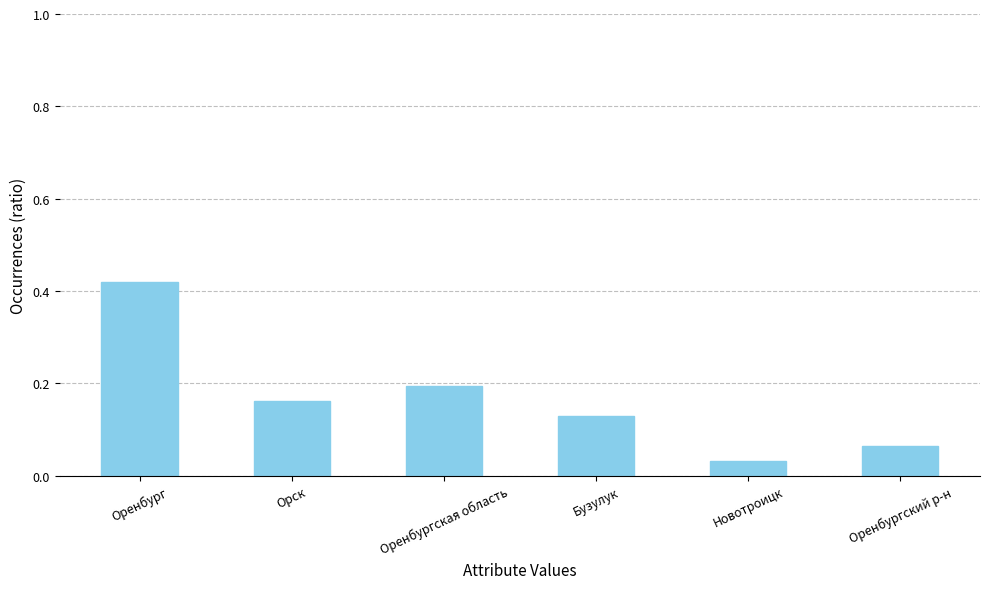

What position from the left is Оренбургская область?

3